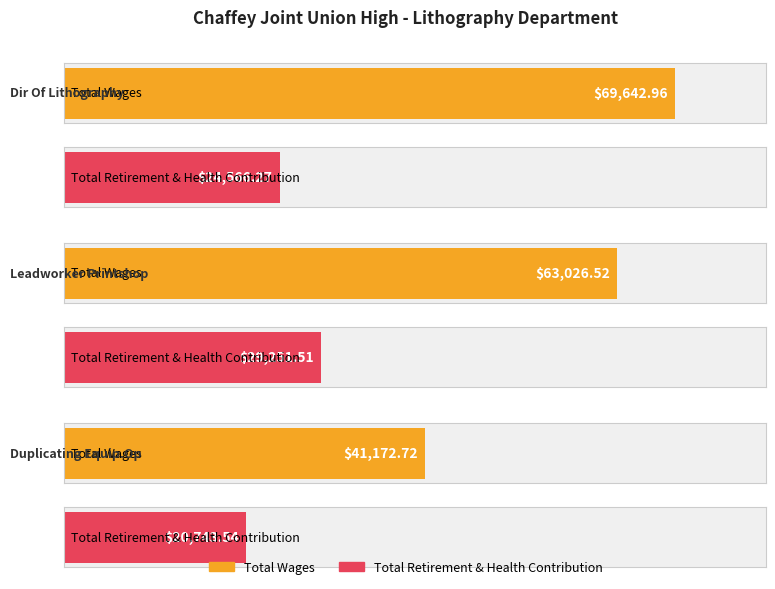

Does the chart contain stacked bars?

No